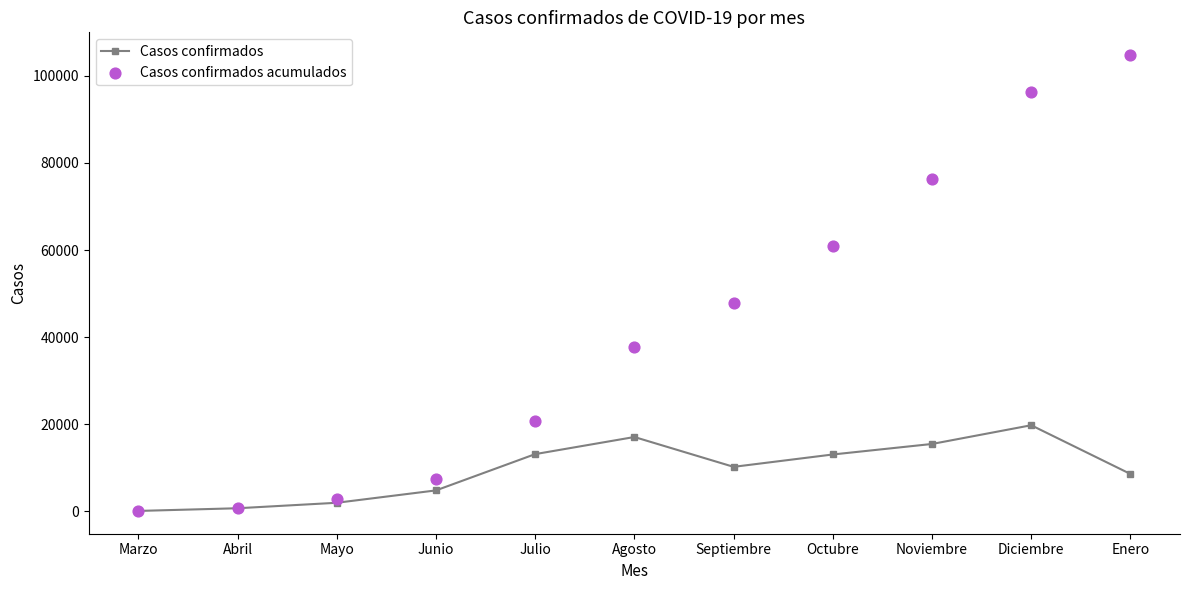

What is the total value across all series at Octubre?

74005